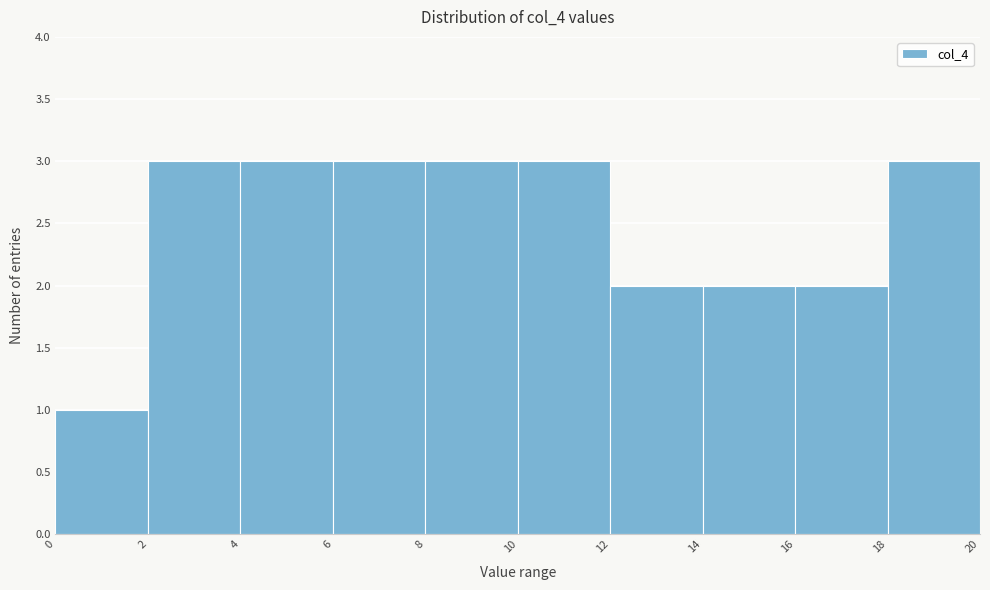

How tall is the bar that spans 16 to 18 on the x-axis? The values are not printed on the chart, so give them approximately, as read against the axis.

2